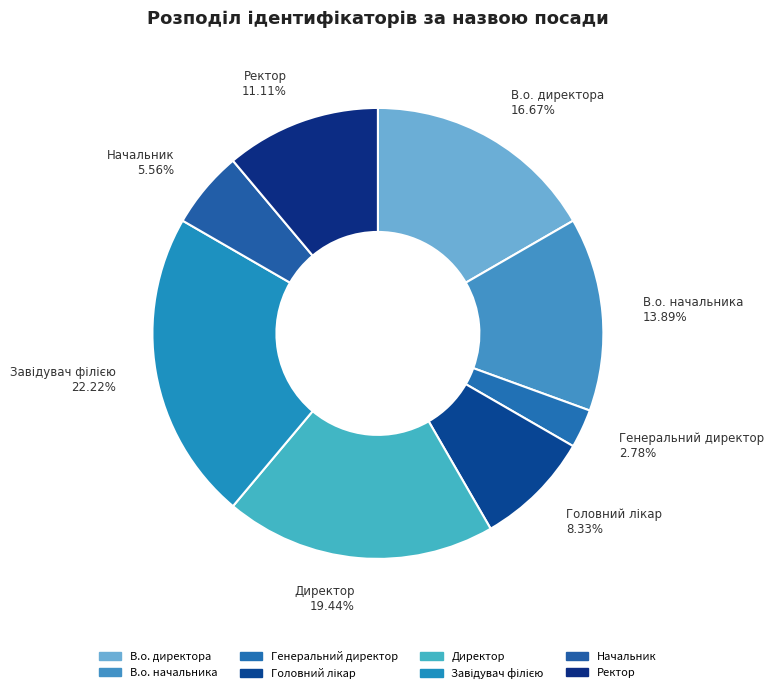

Between Ректор and Начальник, which is larger?

Ректор